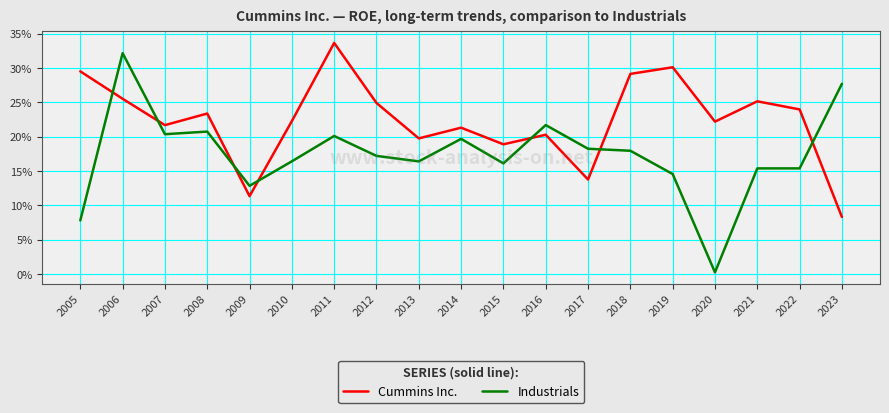

Which series has the largest range (max minus min)?

Industrials